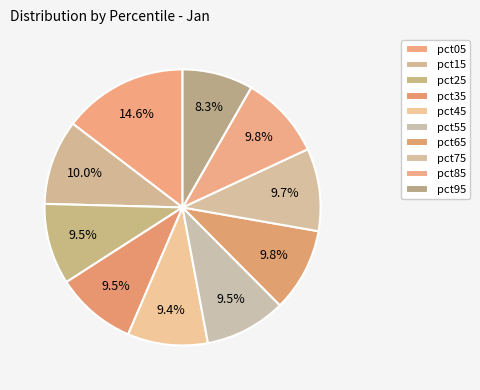

To the nearest percent, what is the average slice percentage?

10%